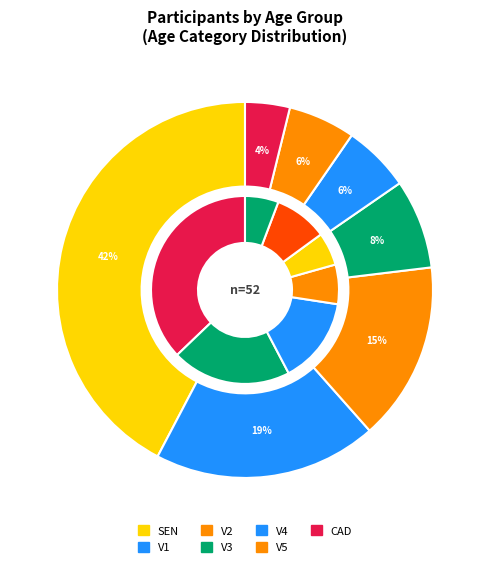

Does any single category account for the majority?

No